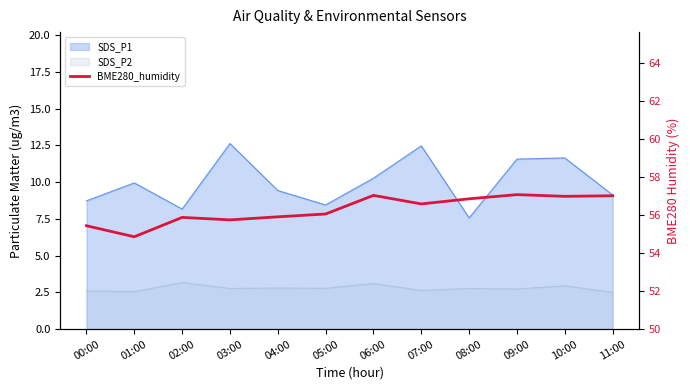

How many points are higher than both their immediate neighbors (excluding endpoints)?

3